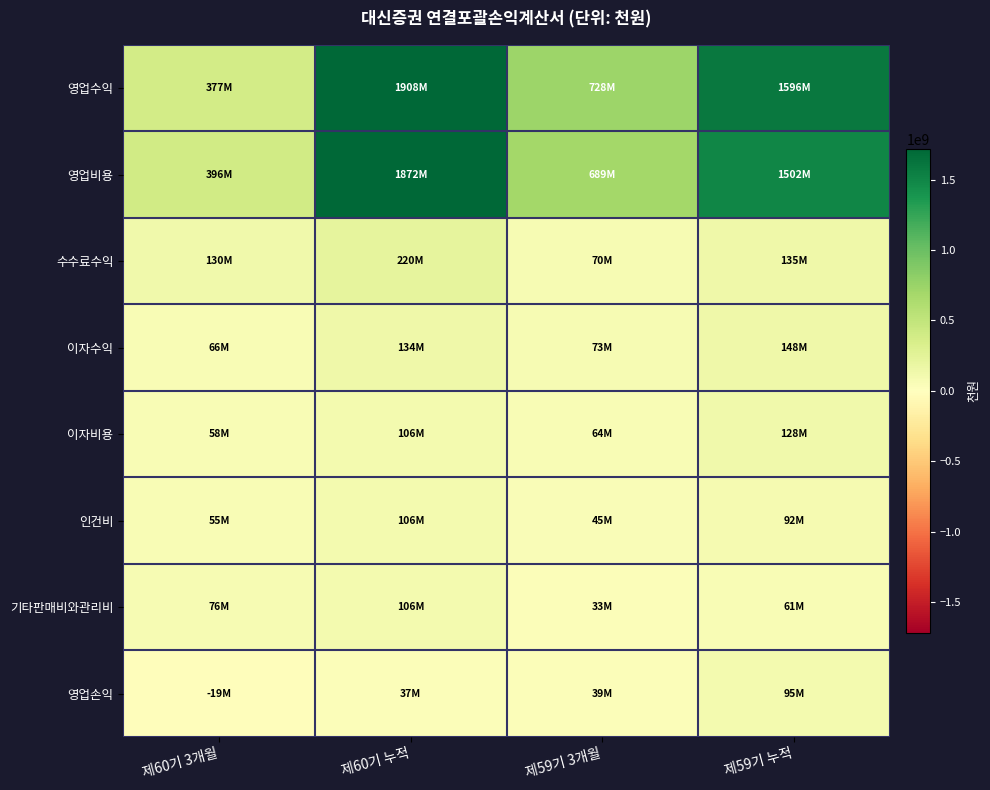

Which series has the widest spread of values?

영업수익